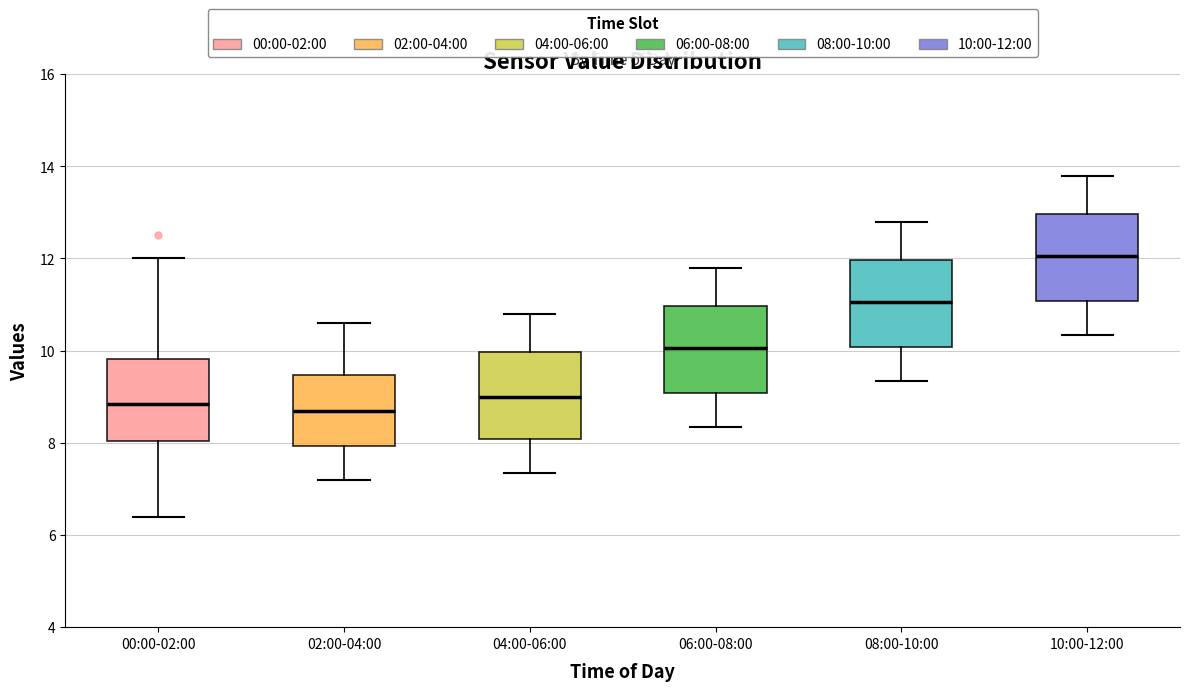

Reading left to right, read every box against the y-axis: the position of its median line, the range the box covers, and the ends of its whiskers. The values are not printed on the chart, so give them approximately, as read against the axis.

00:00-02:00: median 8.8, box 8.0 to 9.8, whiskers 6.4 to 12.0
02:00-04:00: median 8.8, box 8.0 to 9.4, whiskers 7.2 to 10.6
04:00-06:00: median 9.0, box 8.0 to 10.0, whiskers 7.4 to 10.8
06:00-08:00: median 10.0, box 9.0 to 11.0, whiskers 8.4 to 11.8
08:00-10:00: median 11.0, box 10.0 to 12.0, whiskers 9.4 to 12.8
10:00-12:00: median 12.0, box 11.0 to 13.0, whiskers 10.4 to 13.8